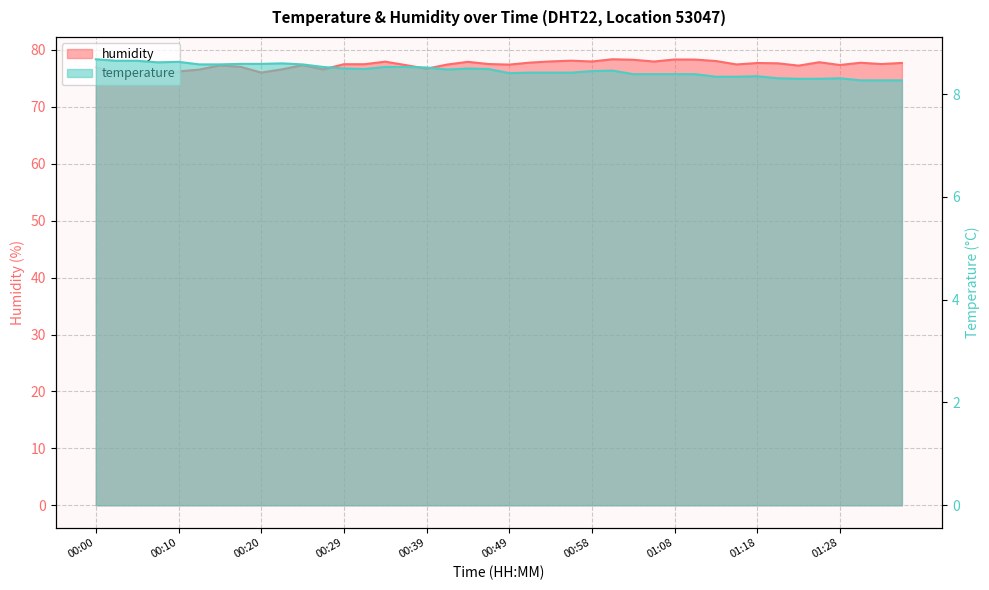

Between 01:13 and 01:25, which series saw the biggest shift?

humidity